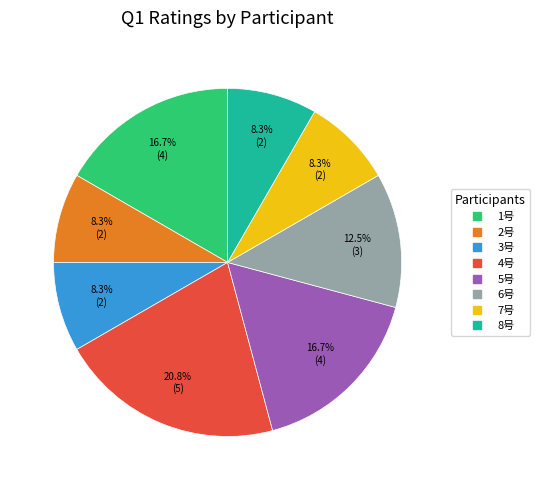

Is 6号 the majority of the pie?

No